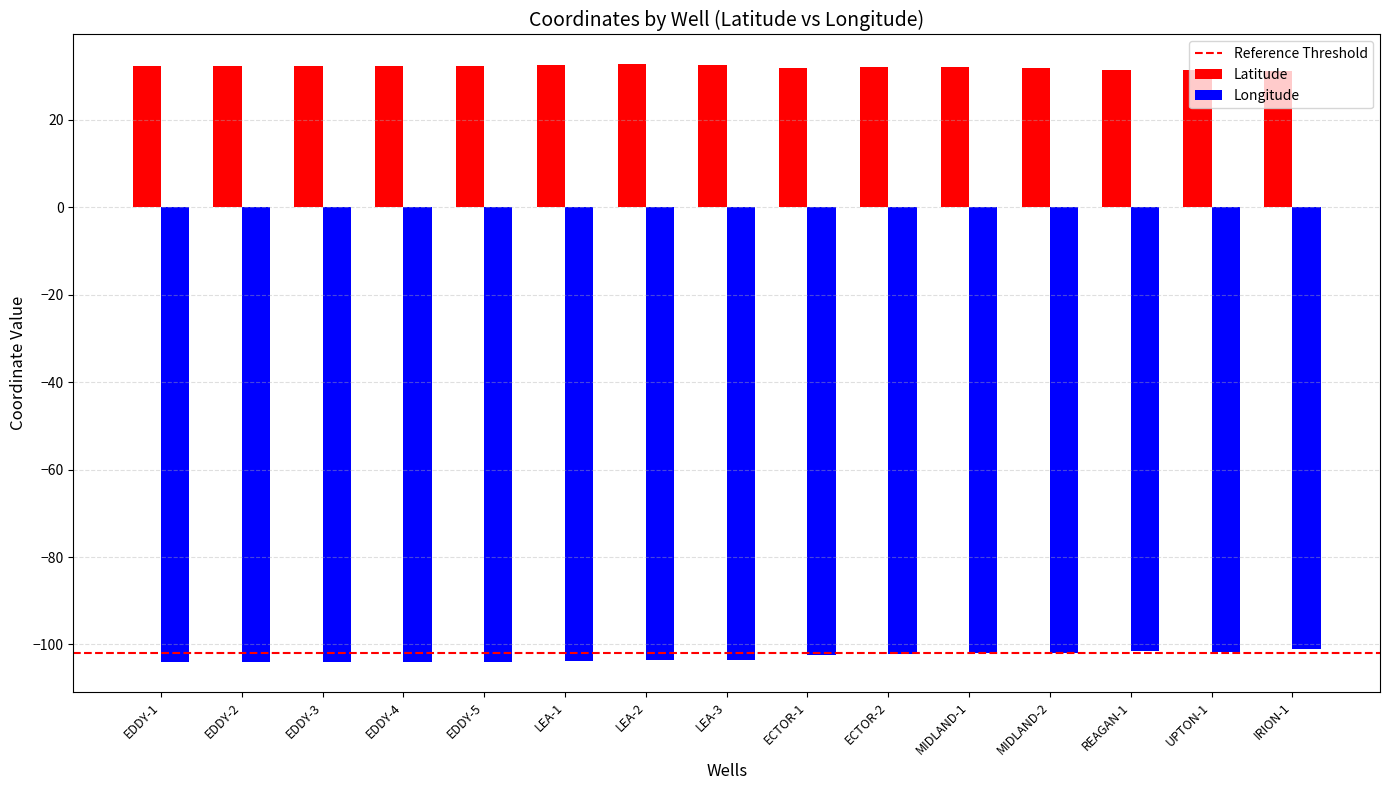

What is the difference between the highest and lowest values at EDDY-4?

136.4